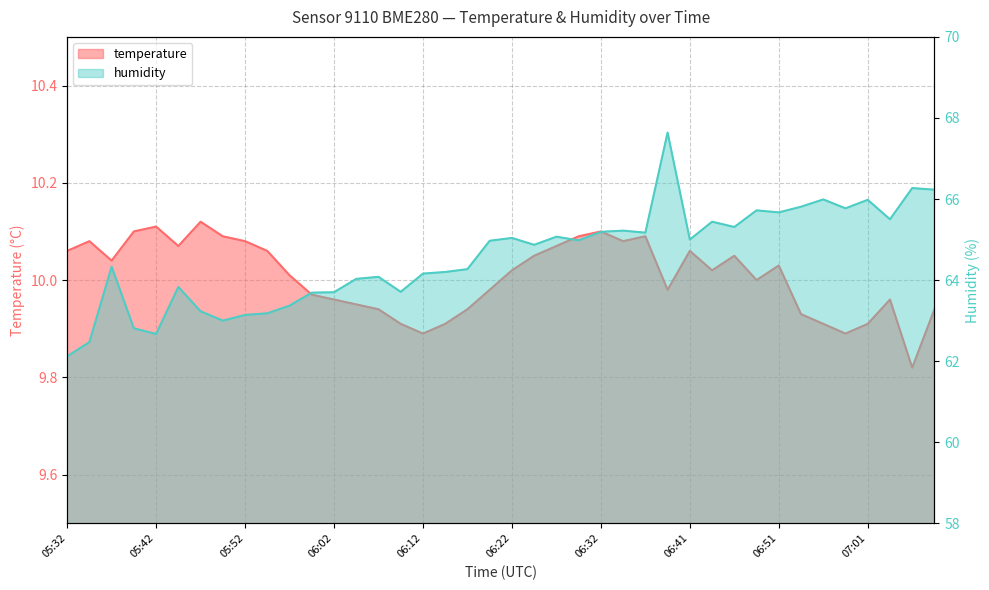

Reading left to right, list all the values displayed in this chart.

temperature: 05:32=10.1	05:35=10.1	05:37=10.0	05:40=10.1	05:42=10.1	05:45=10.1	05:47=10.1	05:50=10.1	05:52=10.1	05:55=10.1	05:57=10.0	05:59=10.0	06:02=10.0	06:04=9.9	06:07=9.9	06:09=9.9	06:12=9.9	06:14=9.9	06:17=9.9	06:19=10.0	06:22=10.0	06:24=10.1	06:27=10.1	06:29=10.1	06:32=10.1	06:34=10.1	06:37=10.1	06:39=10.0	06:41=10.1	06:44=10.0	06:46=10.1	06:49=10.0	06:51=10.0	06:54=9.9	06:56=9.9	06:58=9.9	07:01=9.9	07:03=10.0	07:06=9.8	07:08=9.9
humidity: 05:32=62.1	05:35=62.5	05:37=64.3	05:40=62.8	05:42=62.7	05:45=63.8	05:47=63.2	05:50=63.0	05:52=63.1	05:55=63.2	05:57=63.4	05:59=63.7	06:02=63.7	06:04=64.0	06:07=64.1	06:09=63.7	06:12=64.2	06:14=64.2	06:17=64.3	06:19=65.0	06:22=65.0	06:24=64.9	06:27=65.1	06:29=65.0	06:32=65.2	06:34=65.2	06:37=65.2	06:39=67.6	06:41=65.0	06:44=65.4	06:46=65.3	06:49=65.7	06:51=65.7	06:54=65.8	06:56=66.0	06:58=65.8	07:01=66.0	07:03=65.5	07:06=66.3	07:08=66.2